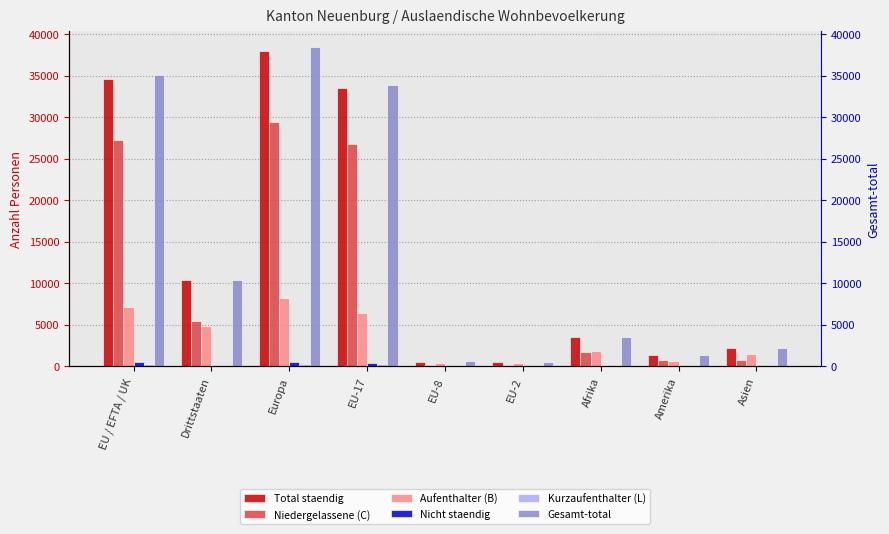

Reading right to left, what are all the values shown in this chart?

Total staendig: 2171	1295	3534	534	560	33442	37921	10330	34641
Niedergelassene (C): 732	704	1731	169	200	26731	29396	5394	27186
Aufenthalter (B): 1412	585	1793	357	343	6462	8239	4880	7181
Nicht staendig: 18	40	14	10	12	440	479	84	467
Kurzaufenthalter (L): 27	6	10	8	17	249	286	56	274
Gesamt-total: 2189	1335	3548	544	572	33882	38400	10414	35108